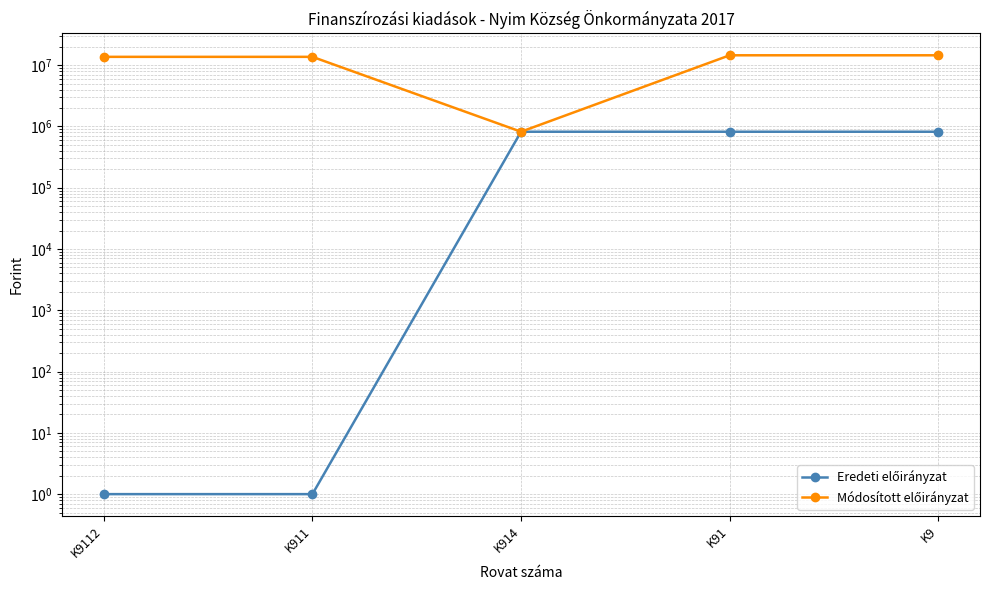

Is this an area chart (filled region under the line)?

No